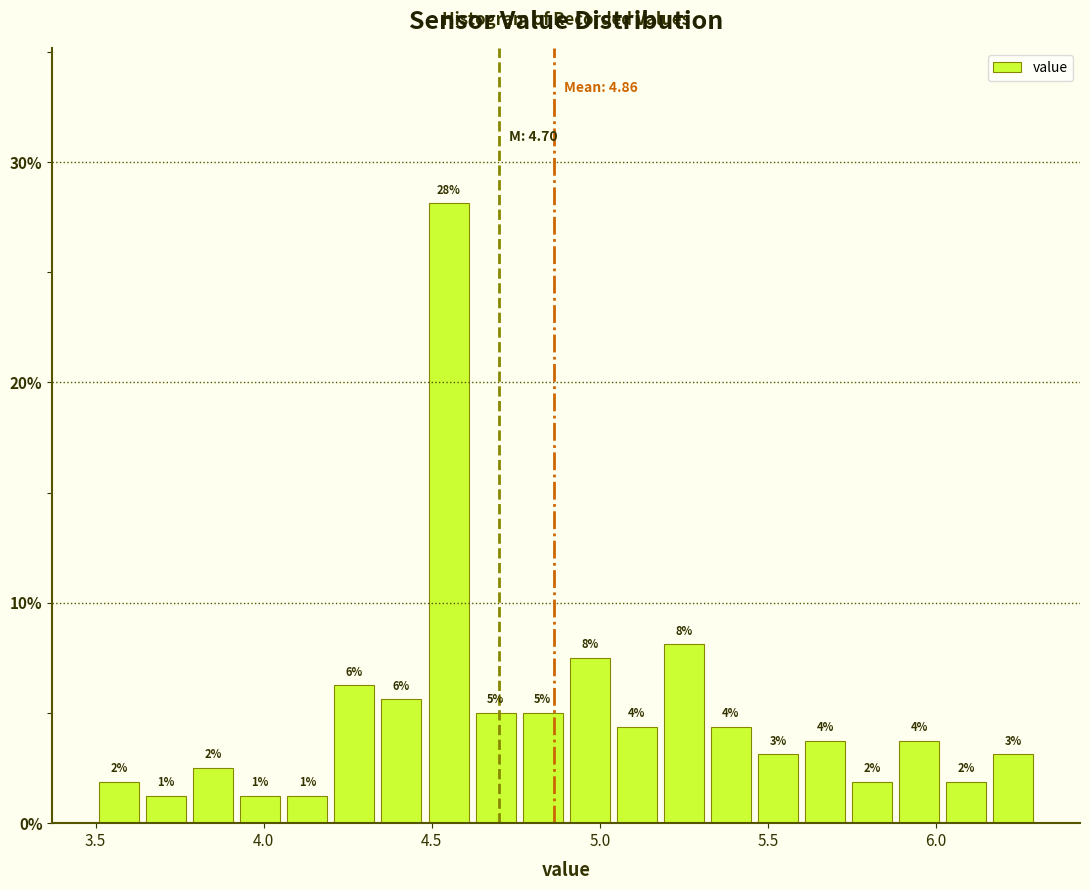

Read against the x-axis, roughly where is the centre of the tallest bar?

4.55